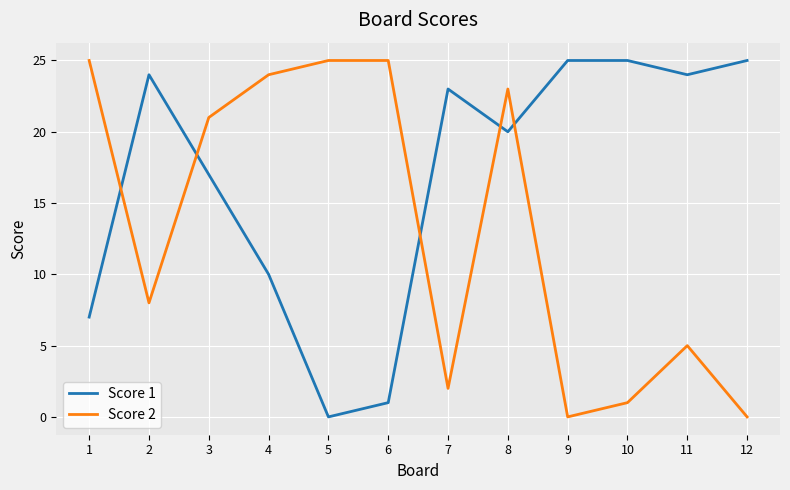

After their last crossing, which series has the higher values: Score 1 or Score 2?

Score 1